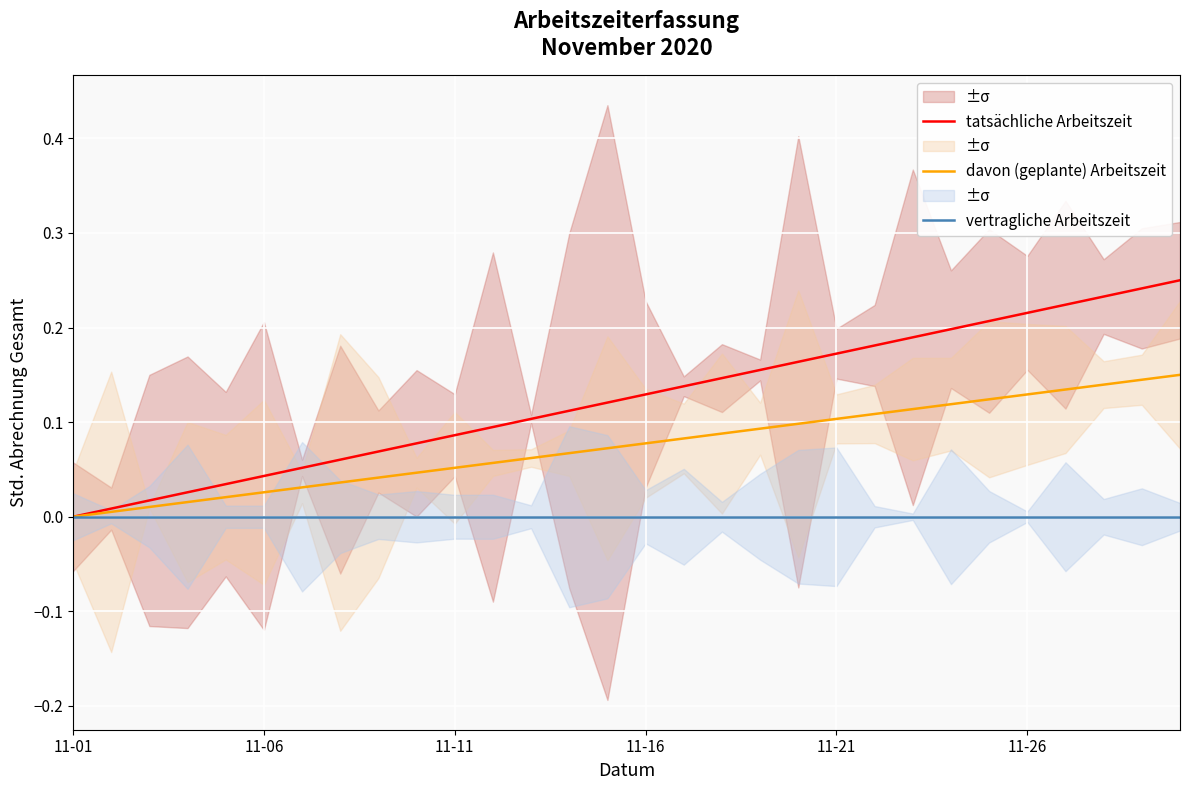

What is the average value of the tatsächliche Arbeitszeit series?

0.1